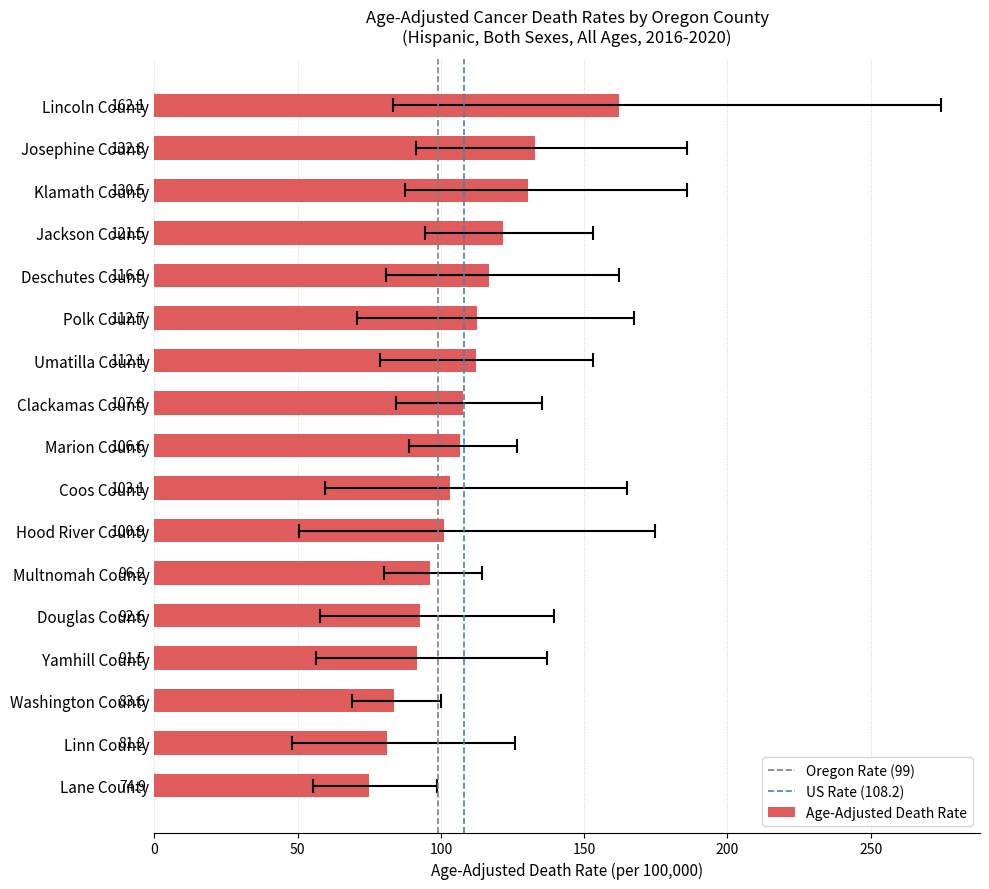

What is the maximum value shown in the chart?

162.1